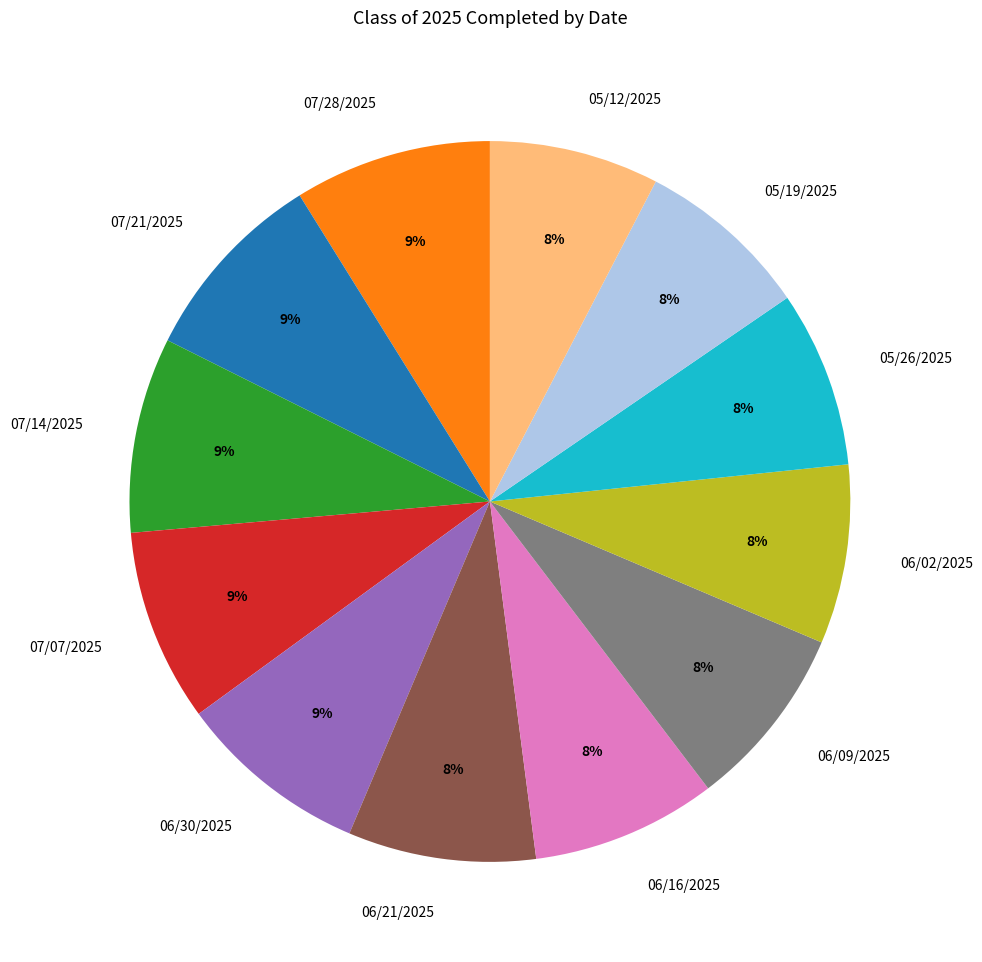

To the nearest percent, what is the difference between the 05/12/2025 and 07/21/2025 slice percentages?

1%